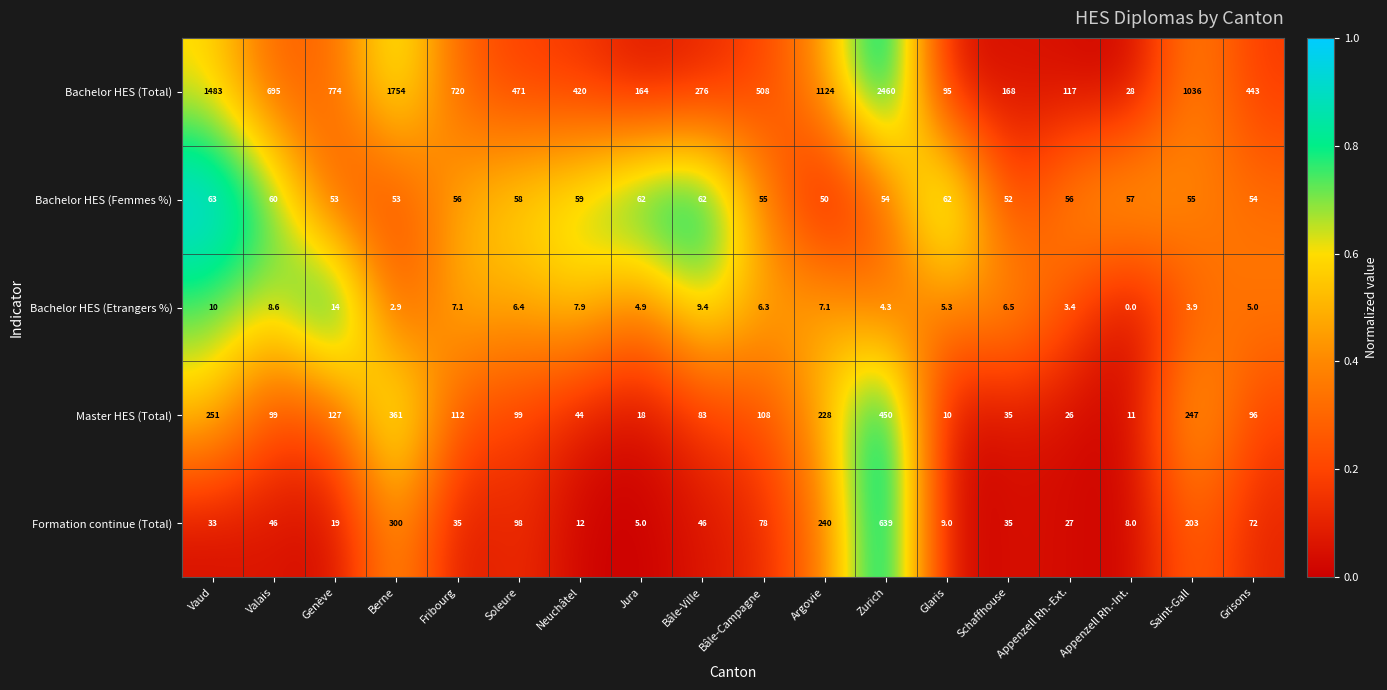

What is the sum of the Bachelor HES (Total) values at Schaffhouse and Fribourg?

888.0